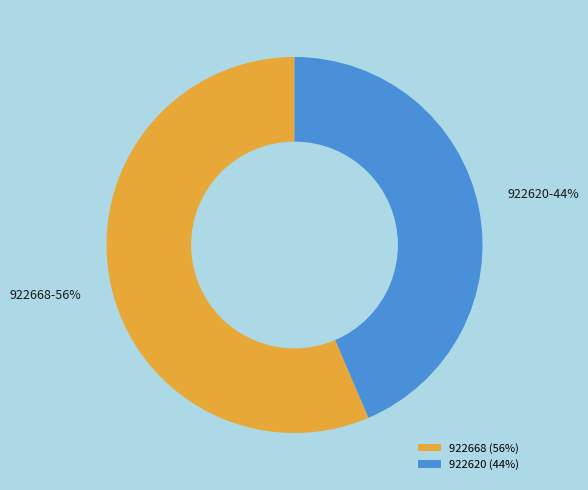

Combined, do 922620 and 922668 account for over 50%?

Yes